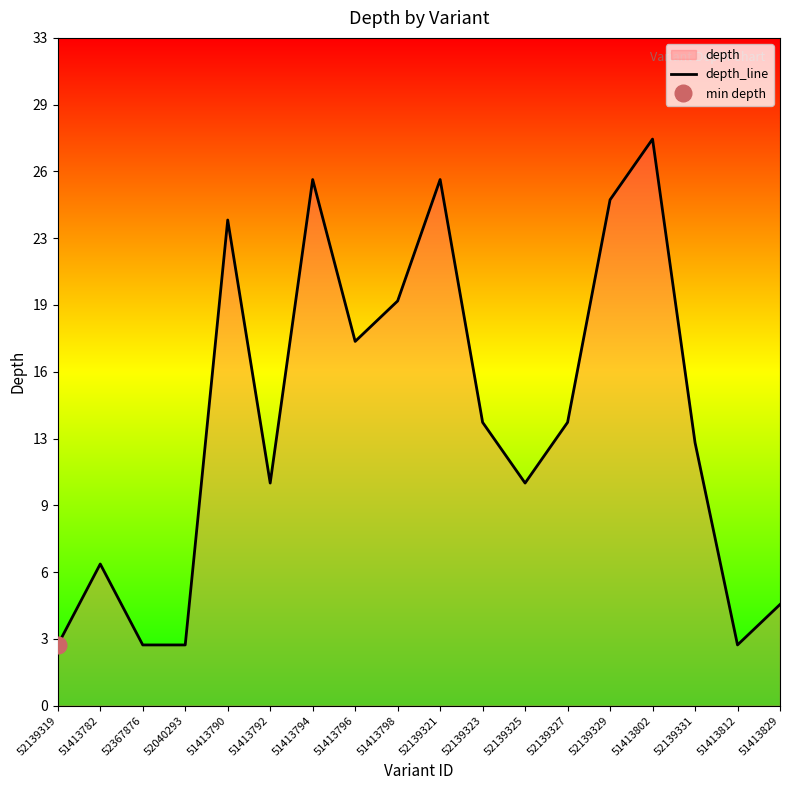

How many interior local valleys (lower than both neighbors) does the data have?

4